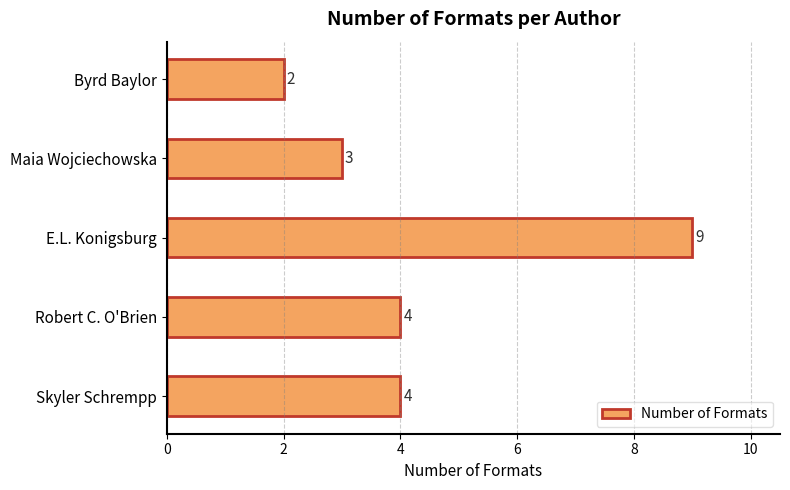

Which has a higher value, Skyler Schrempp or Byrd Baylor?

Skyler Schrempp